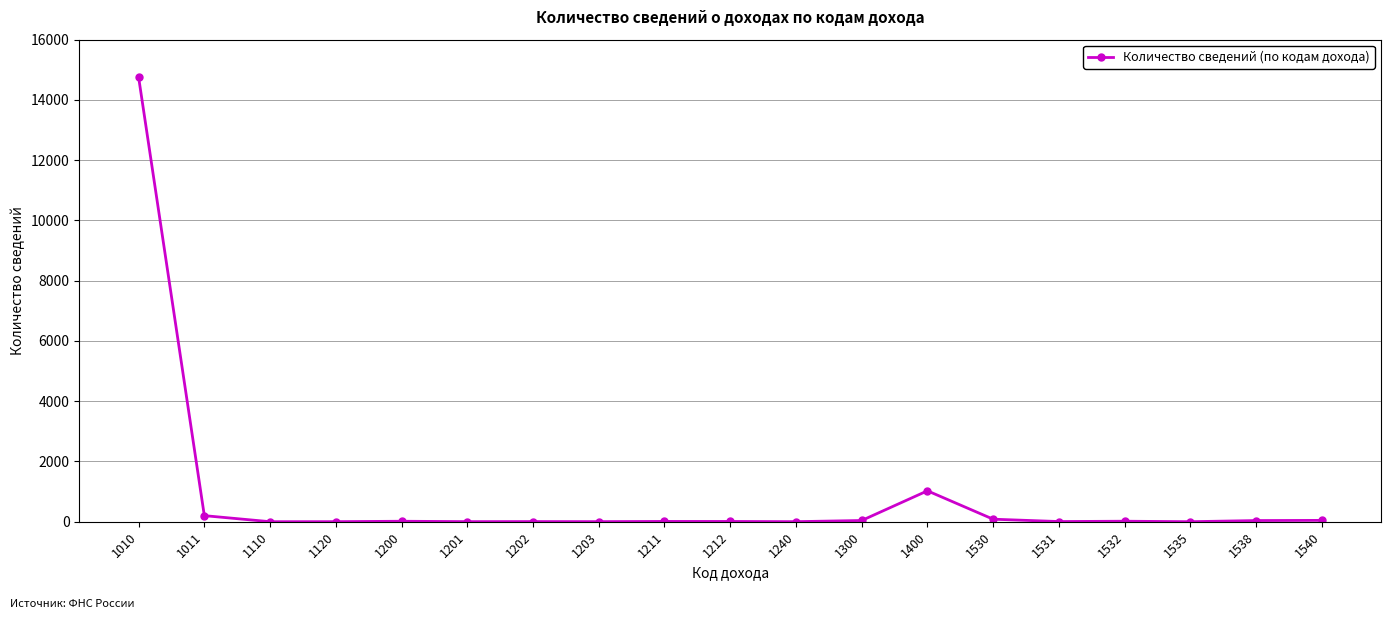

What is the value of the 12th point from the left?

41